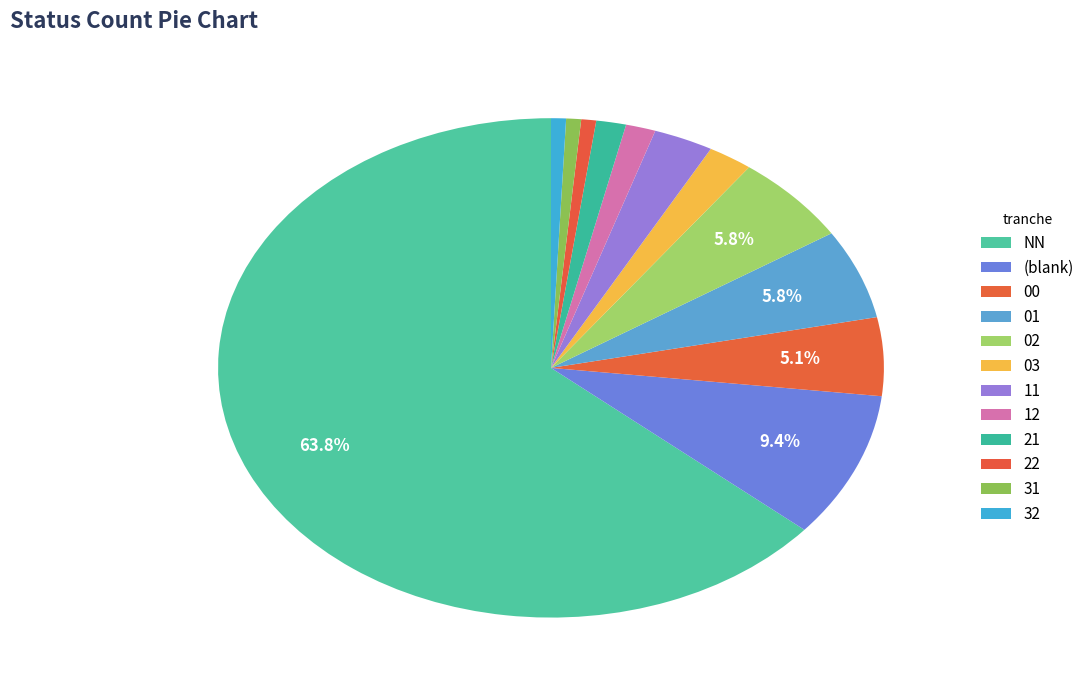

How many segments does this pie chart have?

12